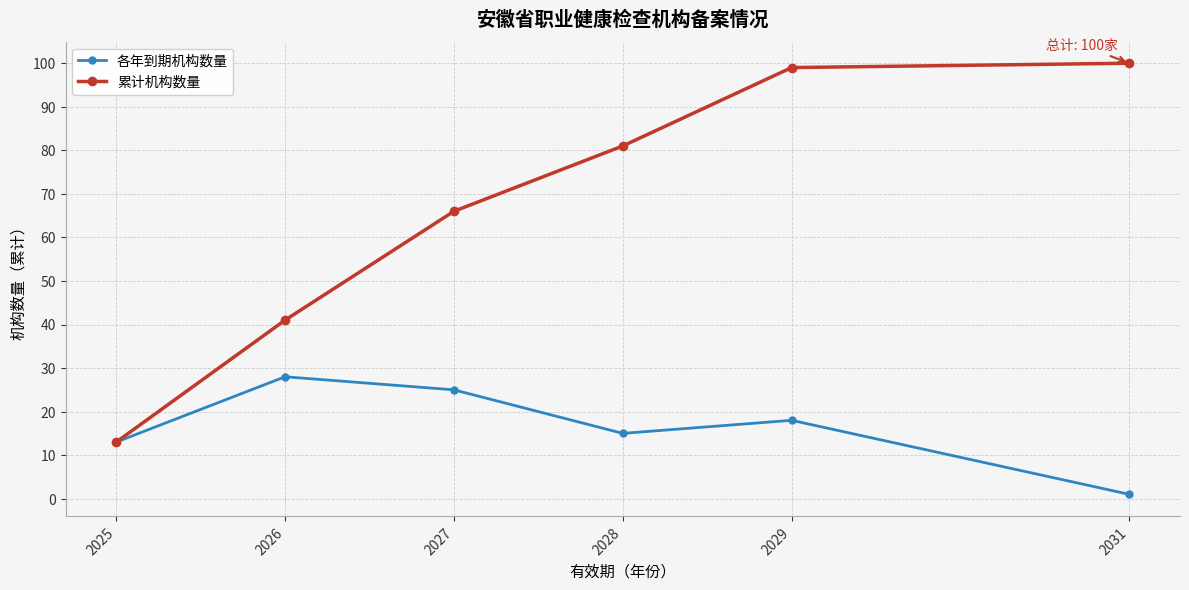

Between 2026 and 2027, which series saw the biggest shift?

累计机构数量